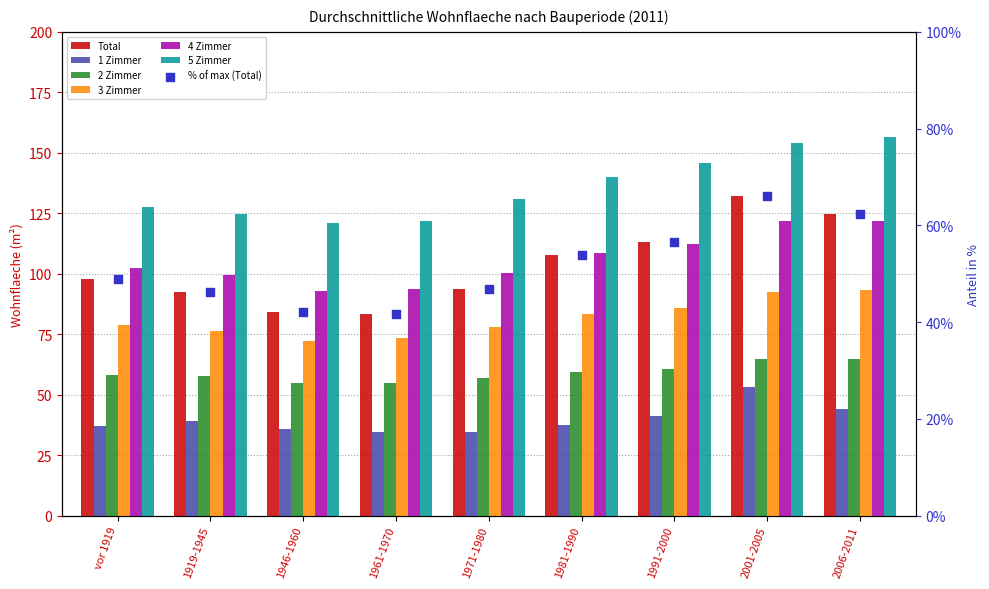

At which category is the sum across all series the highest?

2001-2005